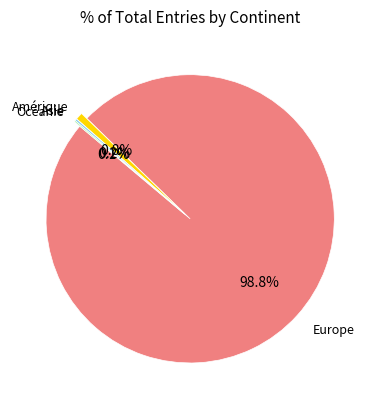

Is there any slice that represents more than half of the pie?

Yes